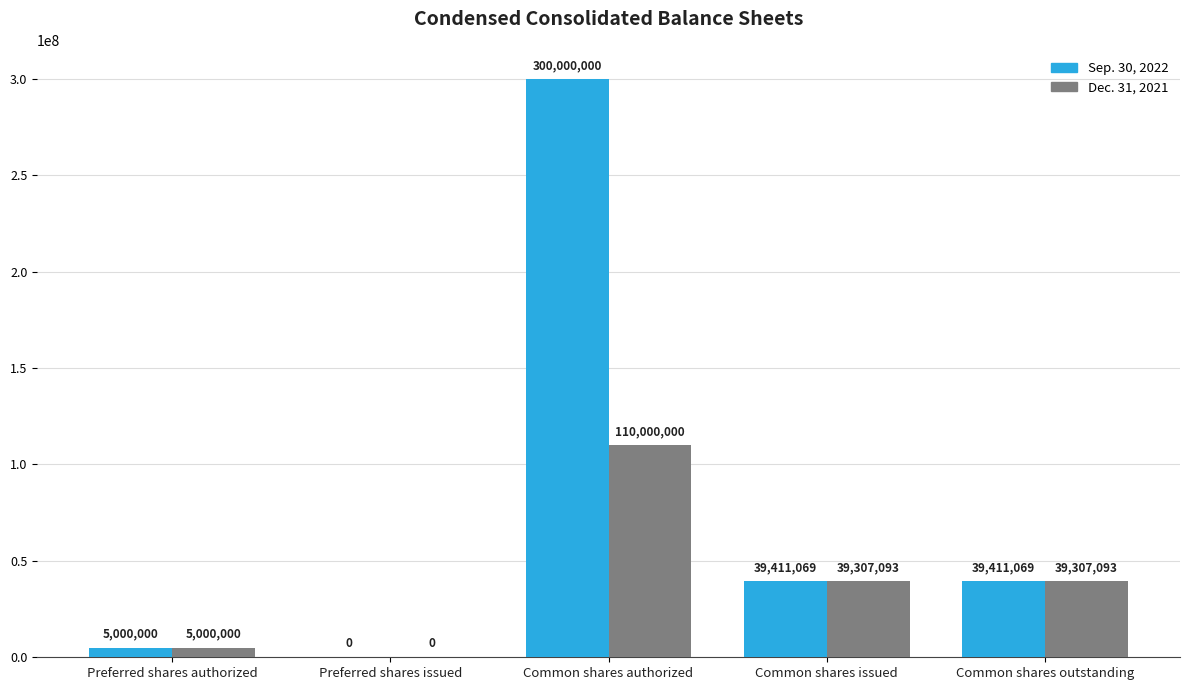

How many groups of bars are there?

5